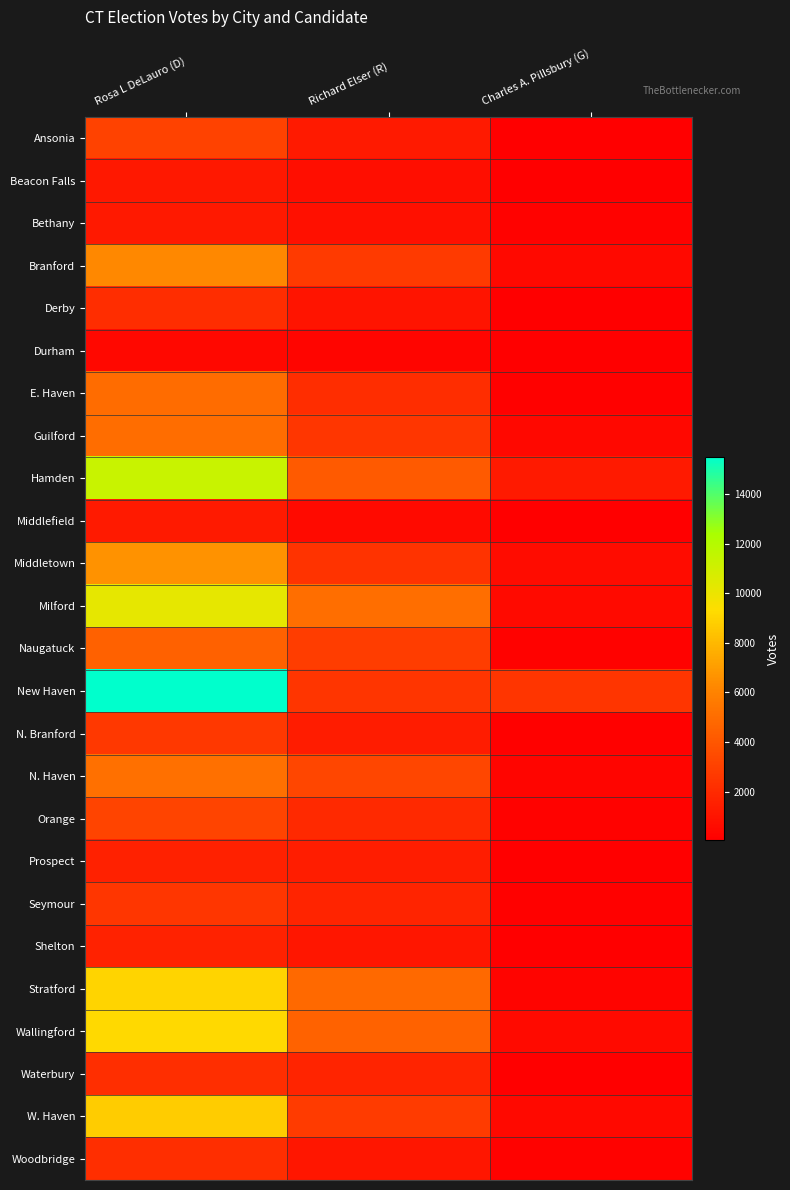

Which series has the largest total across all categories?

New Haven